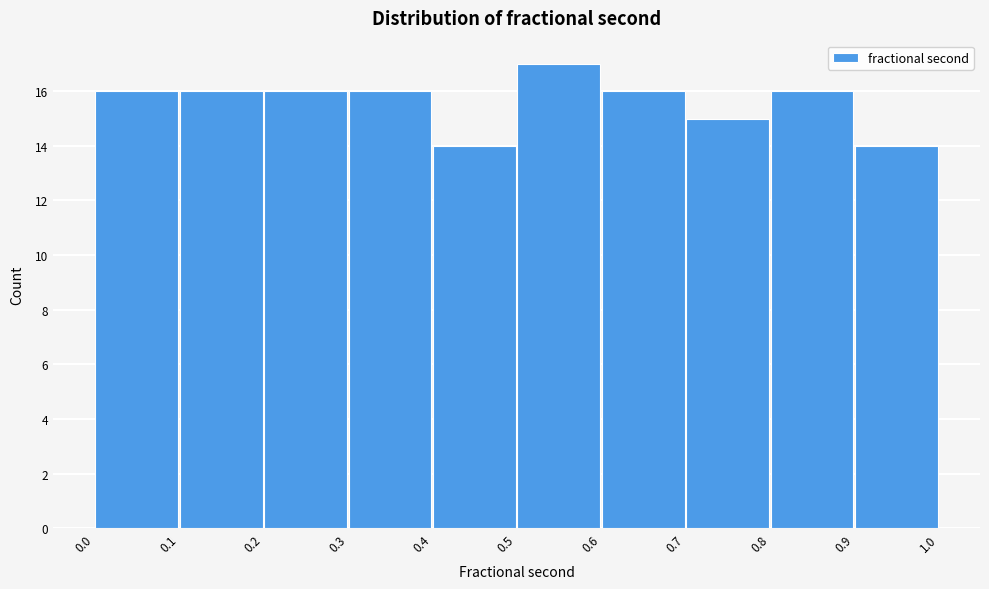

How tall is the bar that spans 0.9 to 1.0 on the x-axis? The values are not printed on the chart, so give them approximately, as read against the axis.

14